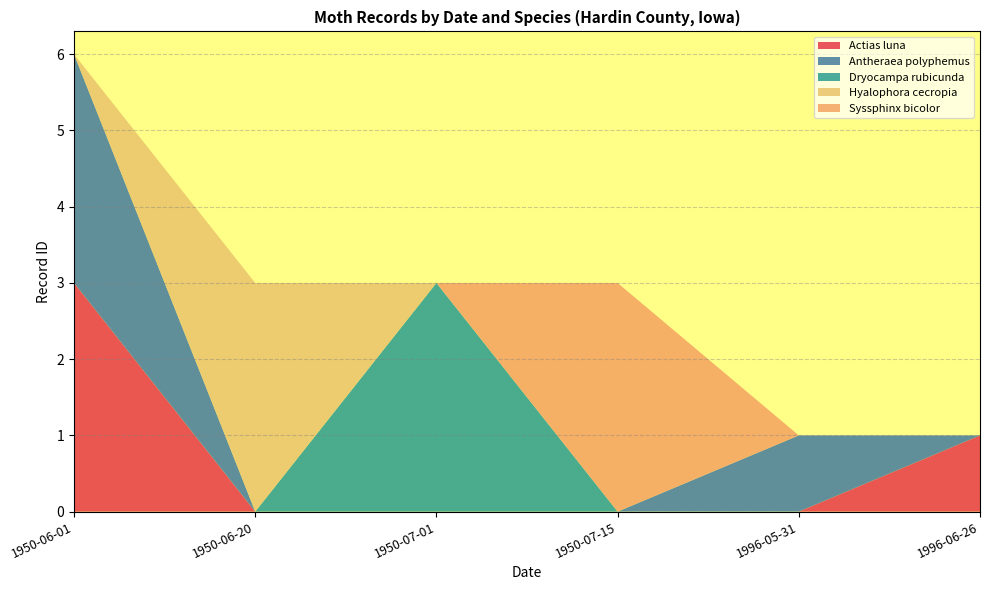

What is the total value across all series at 1950-06-20?

3